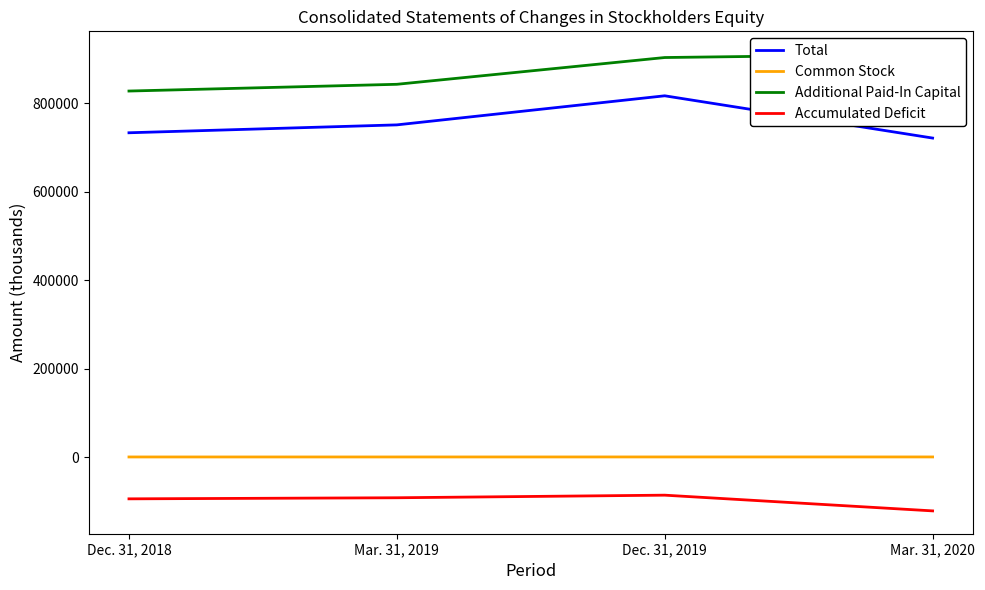

True or false: Accumulated Deficit and Common Stock intersect in this chart.

False